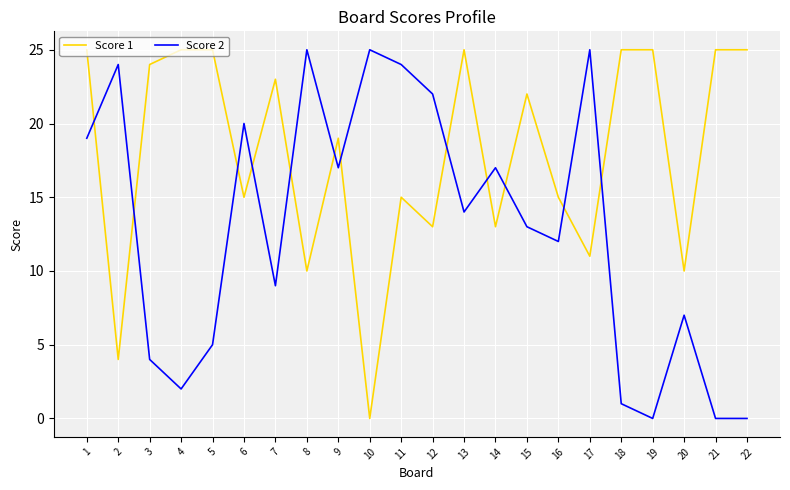

At which label does Score 1 first exceed 22?

1